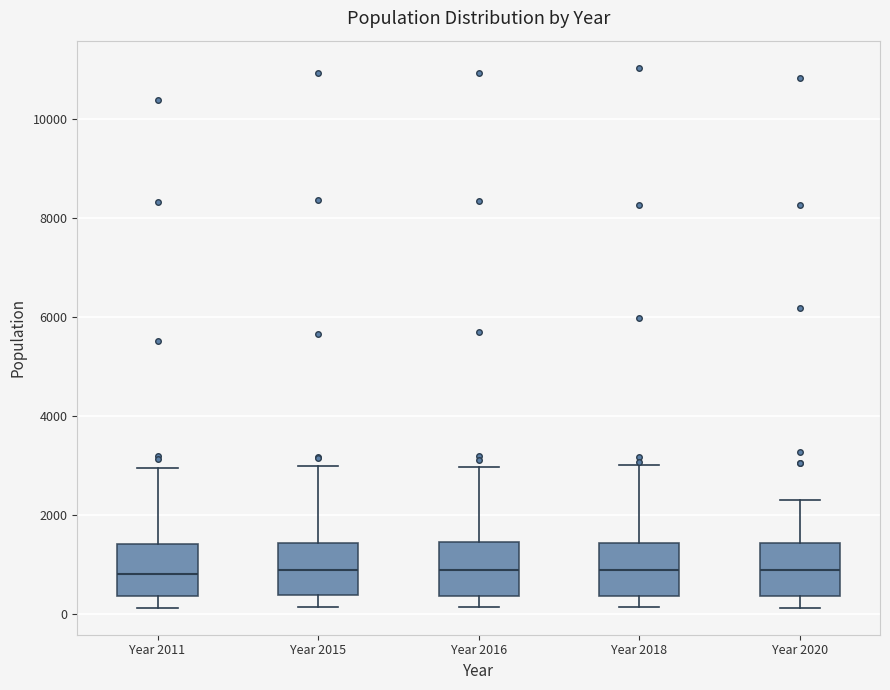

Where is the upper edge of the box for Year 2015 on the y-axis? The values are not printed on the chart, so give them approximately, as read against the axis.

1400